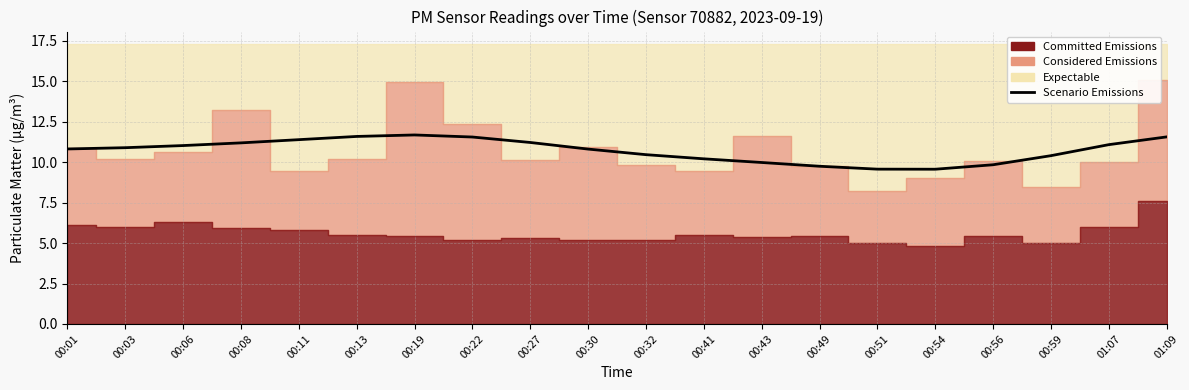

The value at 00:43 is 13.6. True or false?

False